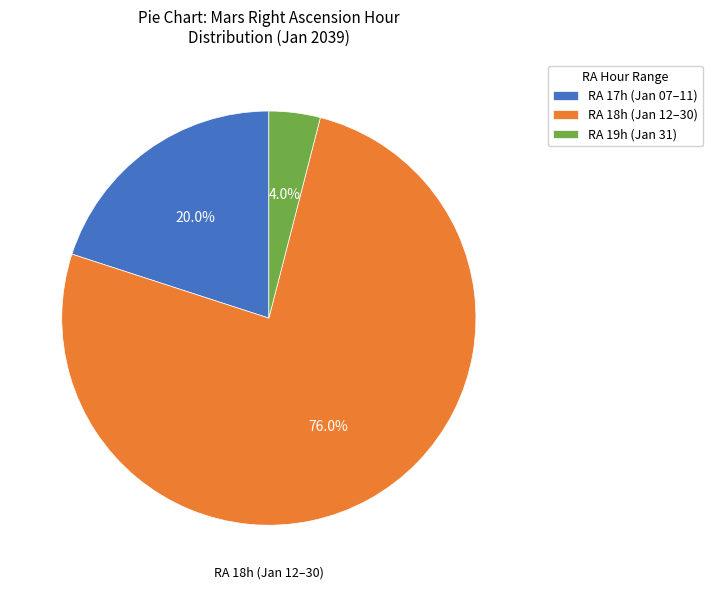

Between RA 17h (Jan 07–11) and RA 19h (Jan 31), which is larger?

RA 17h (Jan 07–11)